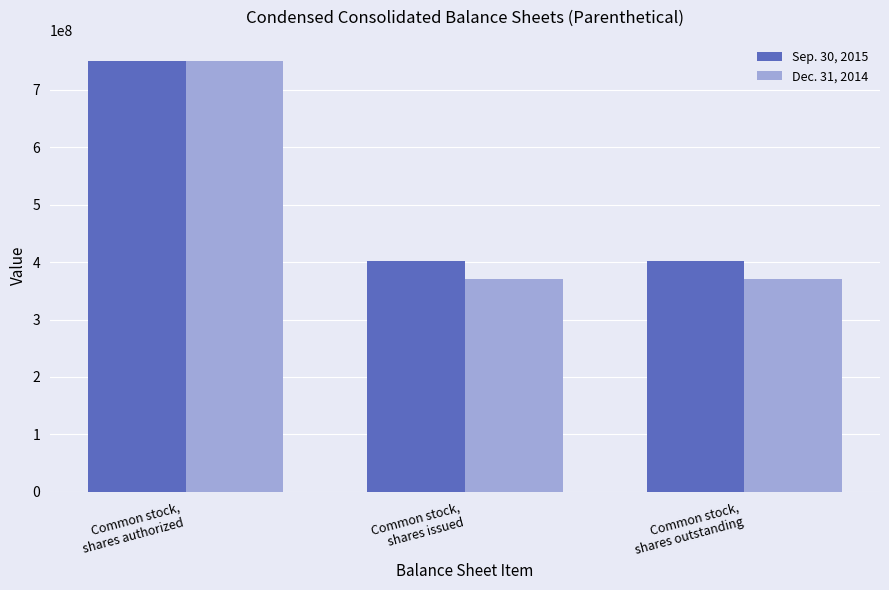

Between Common stock,
shares authorized and Common stock,
shares outstanding, which series saw the biggest shift?

Dec. 31, 2014